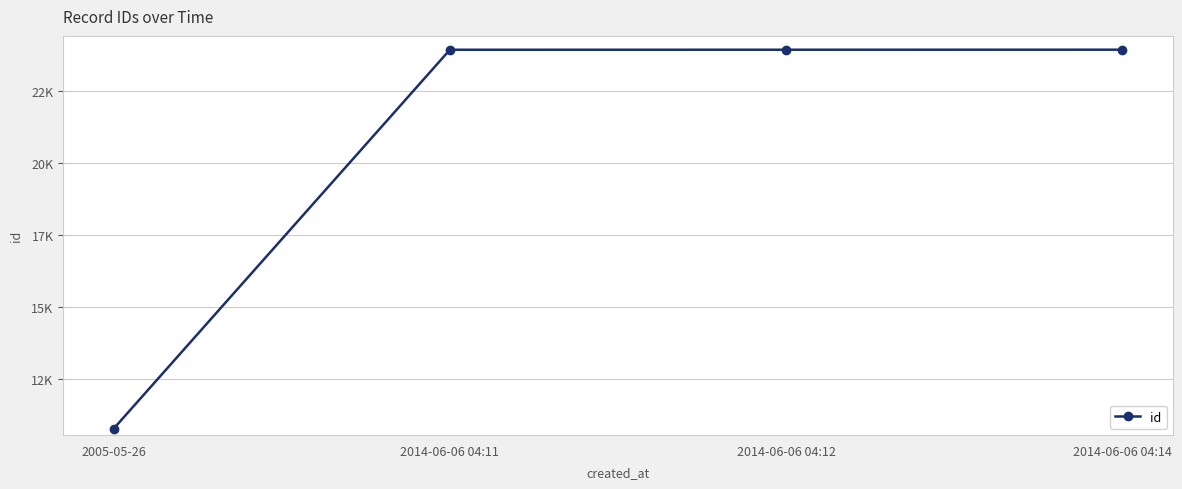

Does the chart have visible grid lines?

Yes